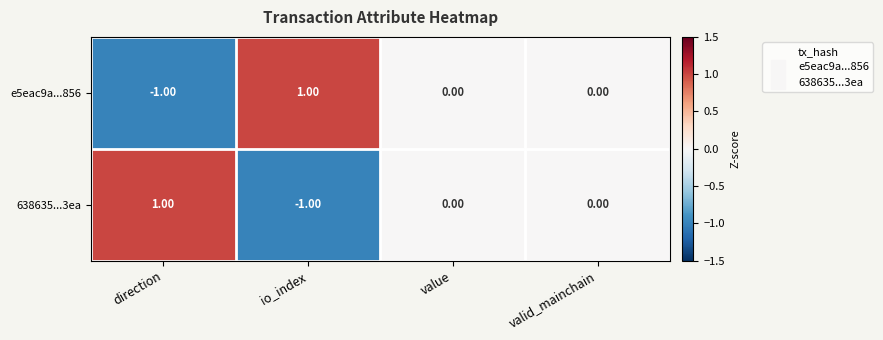

Is the value of e5eac9a...856 at valid_mainchain greater than the value of 638635...3ea at io_index?

Yes